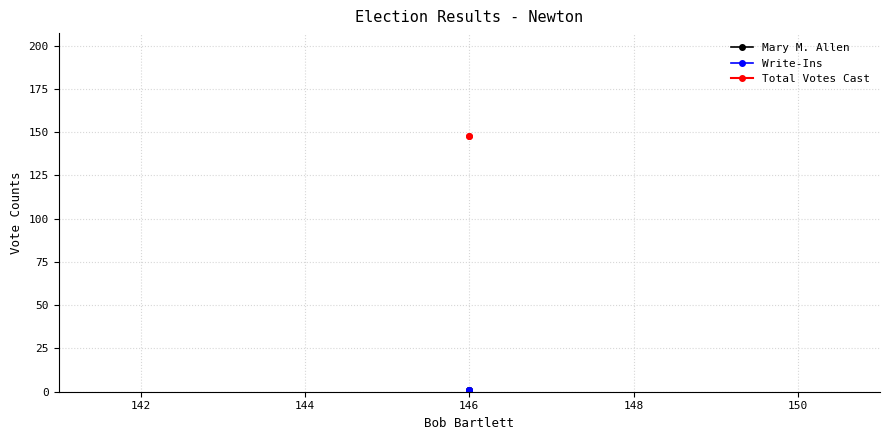

What are all the series names shown in the legend?

Mary M. Allen, Write-Ins, Total Votes Cast